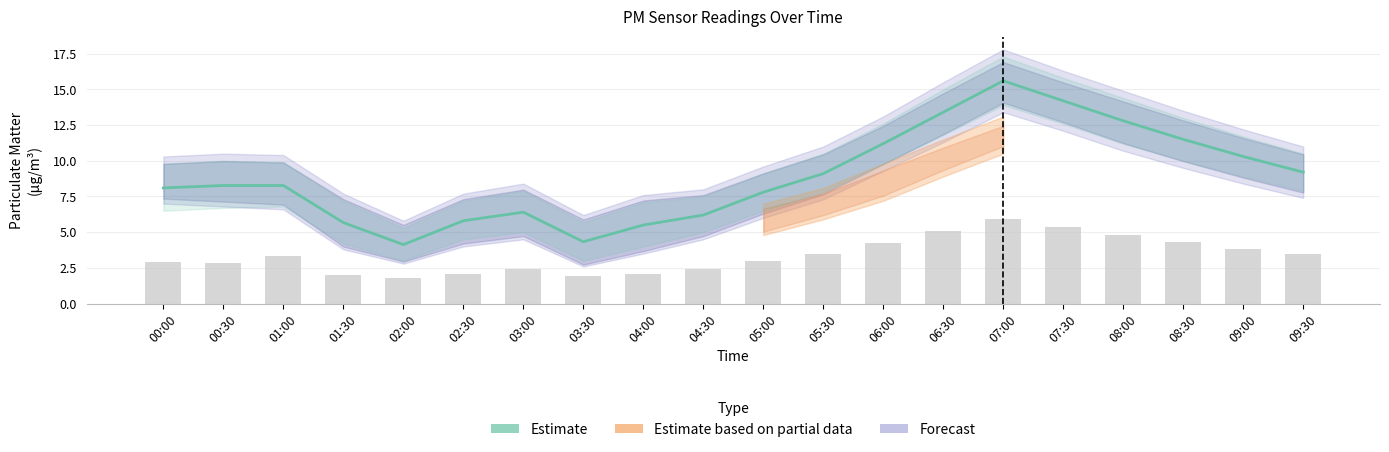

True or false: Estimate has a value of 13.0 at 00:30.

False